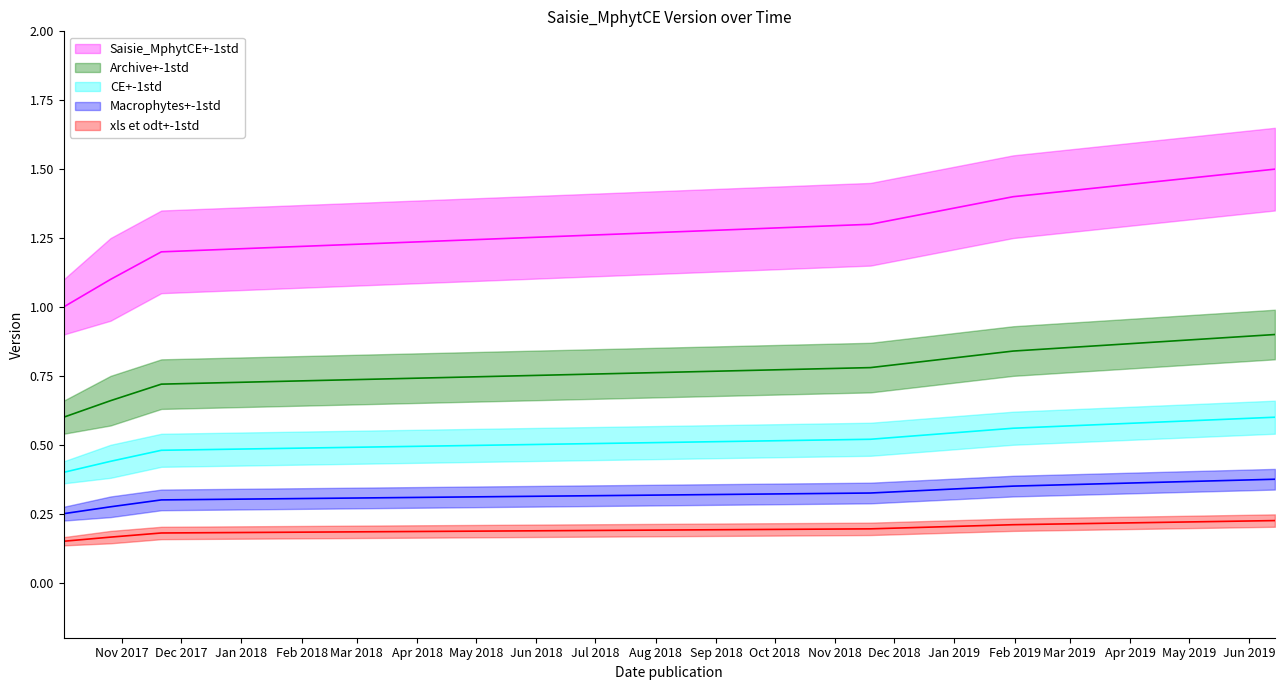

True or false: Version+0.1std and Version-0.1std cross at least once.

False